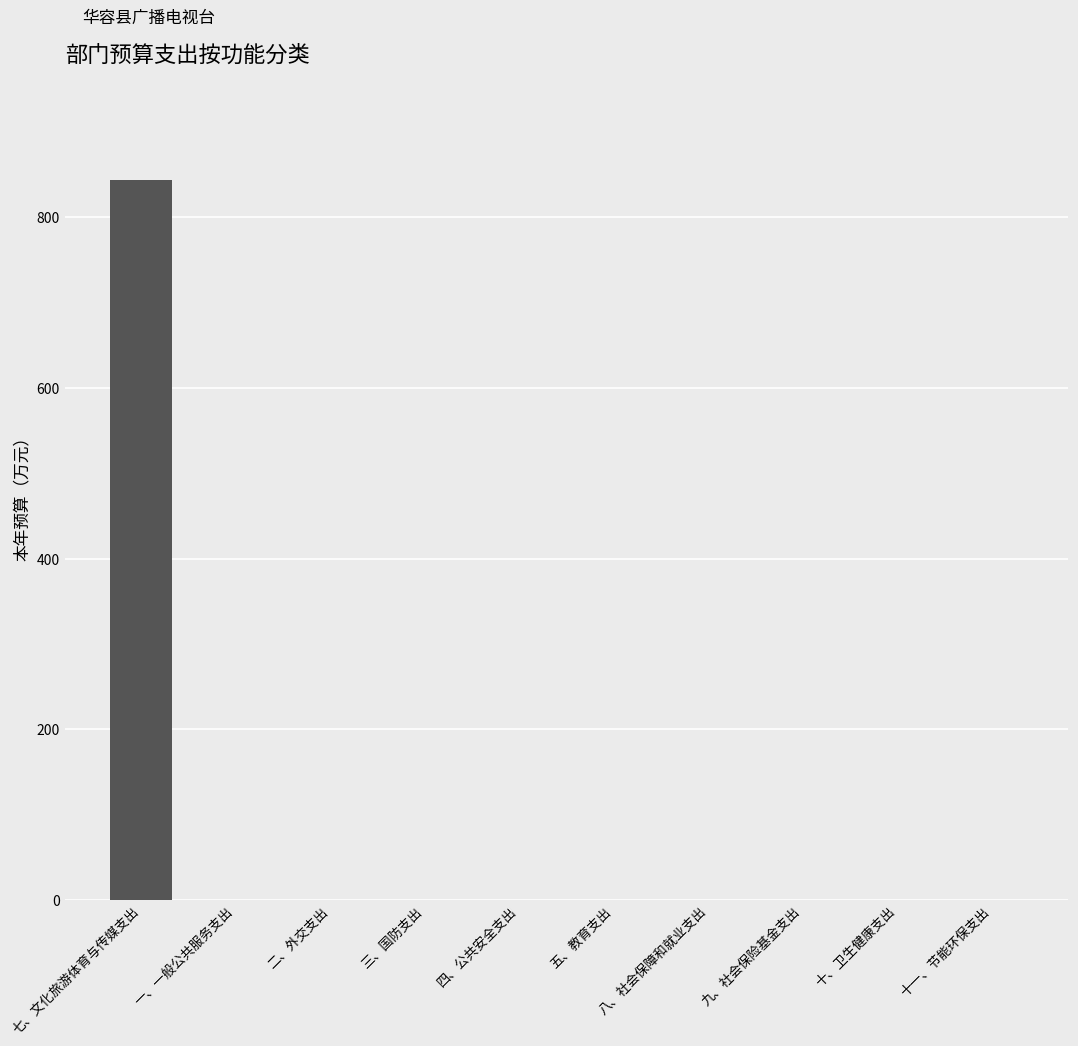

Is it true that the value at 七、文化旅游体育与传媒支出 is 1419?

False